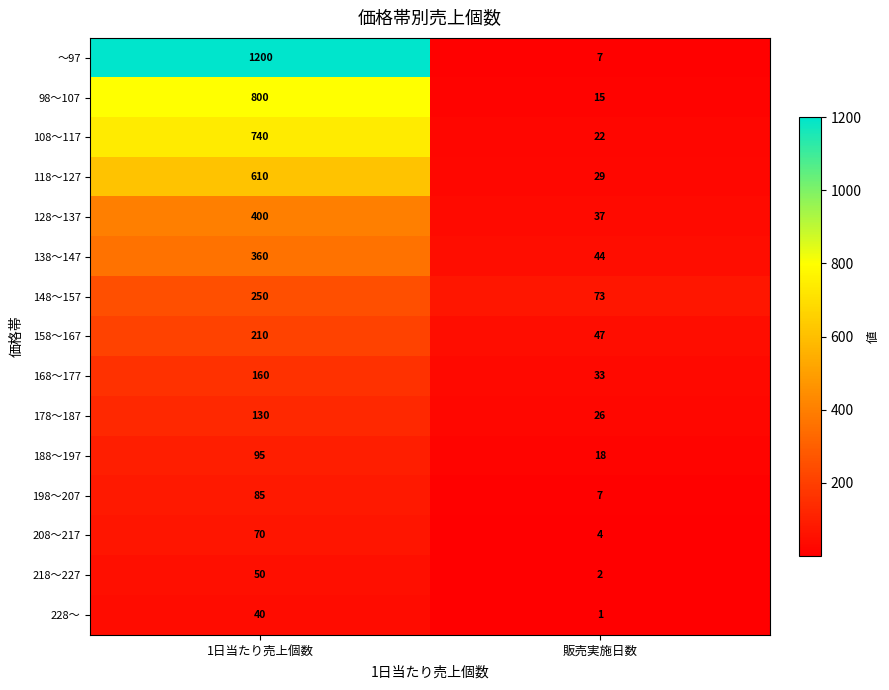

True or false: 148～157 has a value of 344 at 1日当たり売上個数.

False